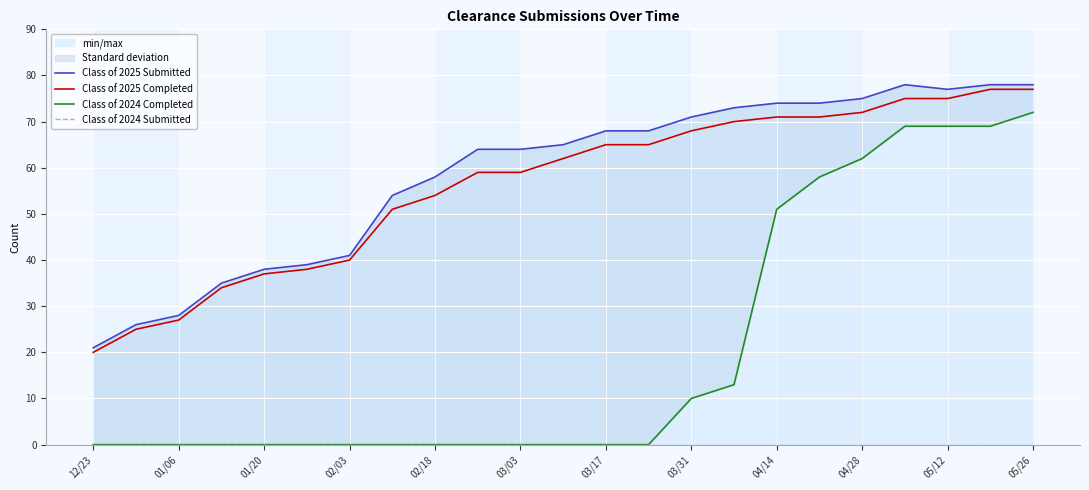

True or false: Class of 2025 Completed has a value of 68 at 03/31.

True